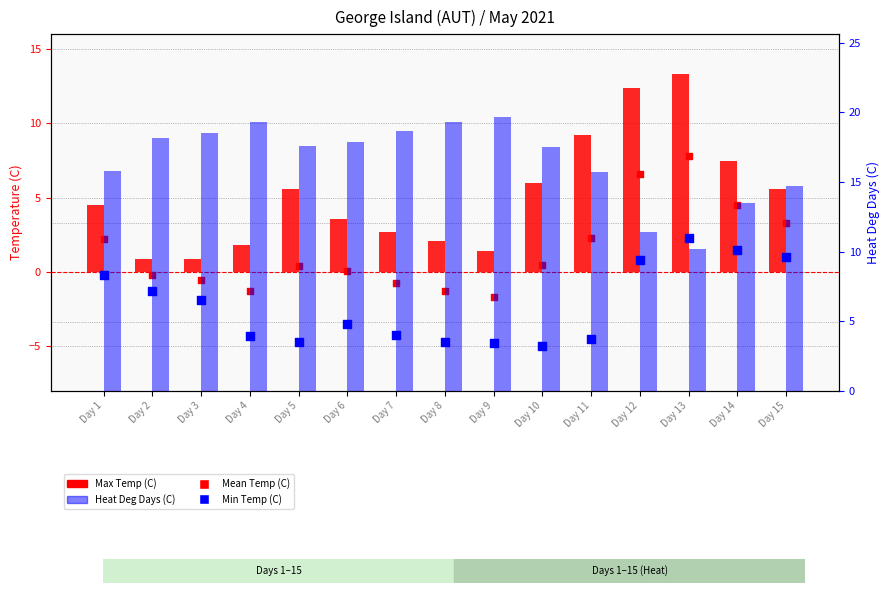

At which category is the sum across all series the highest?

Day 13